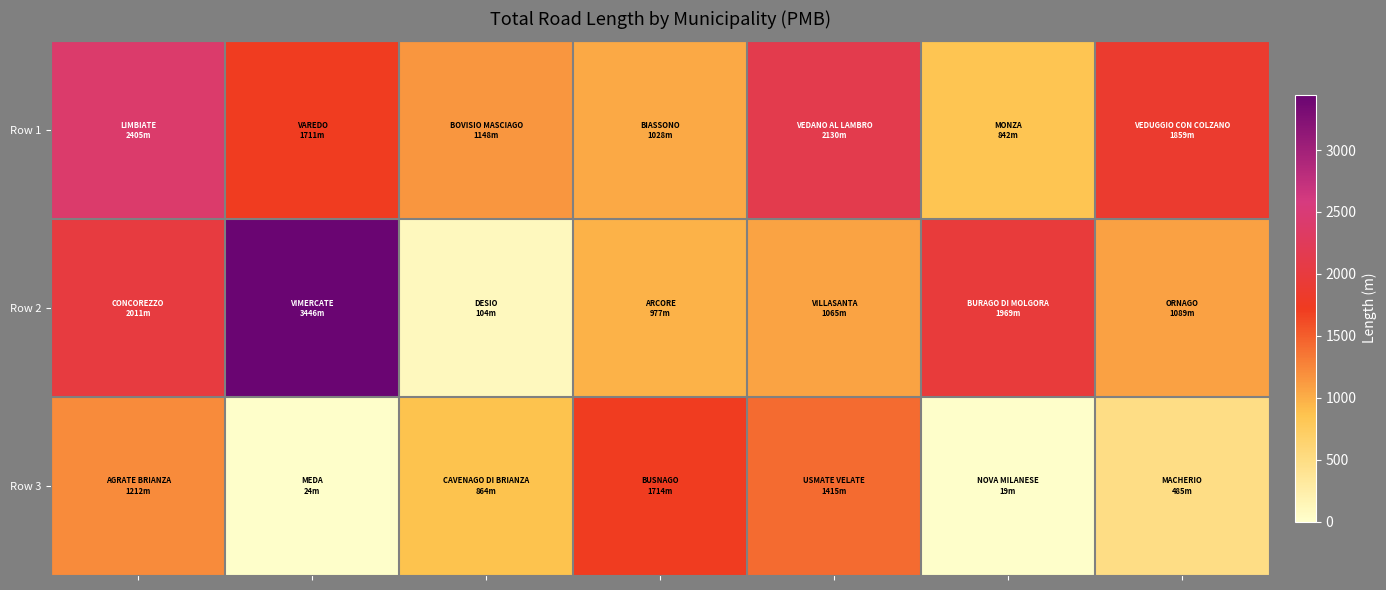

Reading left to right, what are all the values shown in this chart?

Row 1: 2405.2	1711.2	1148.1	1028.0	2130.4	841.6	1858.7
Row 2: 2011.1	3446.4	104.3	976.7	1065.1	1969.2	1088.8
Row 3: 1212.3	23.9	863.8	1713.6	1415.4	18.6	484.9